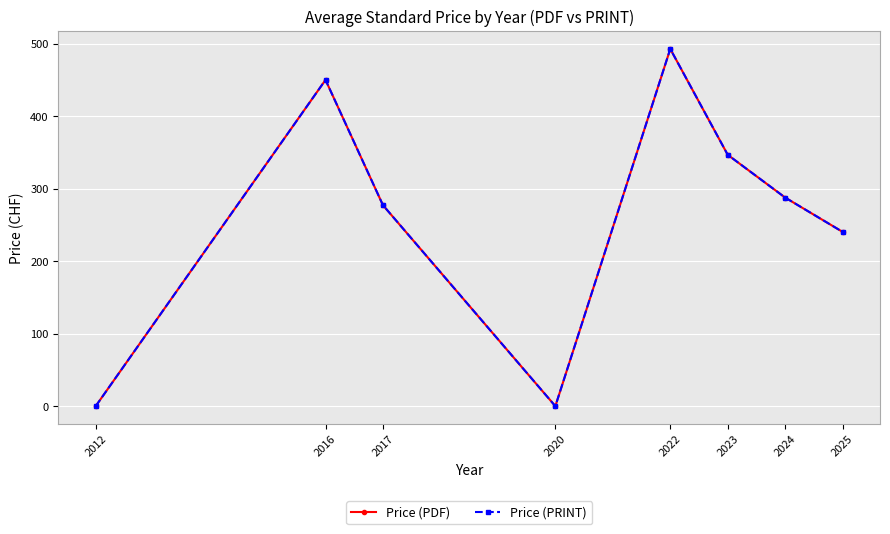

The Price (PDF) series shows 287.7 at 2024. True or false?

True